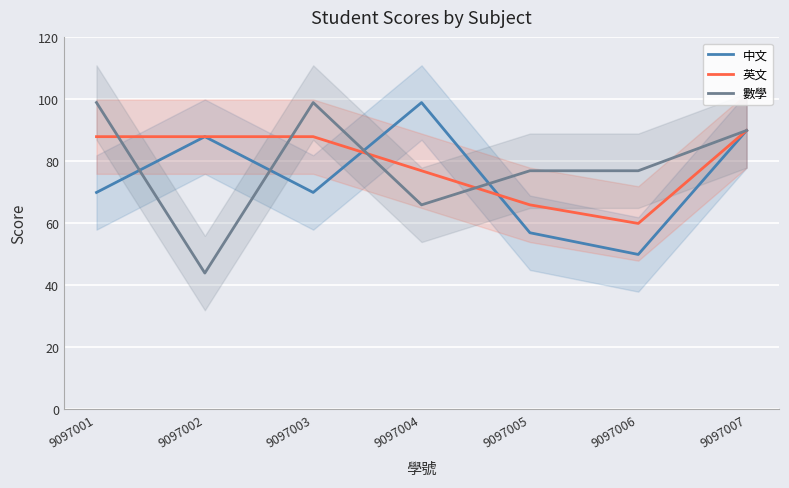

Which has a higher value, 9097004 or 9097003?

9097004